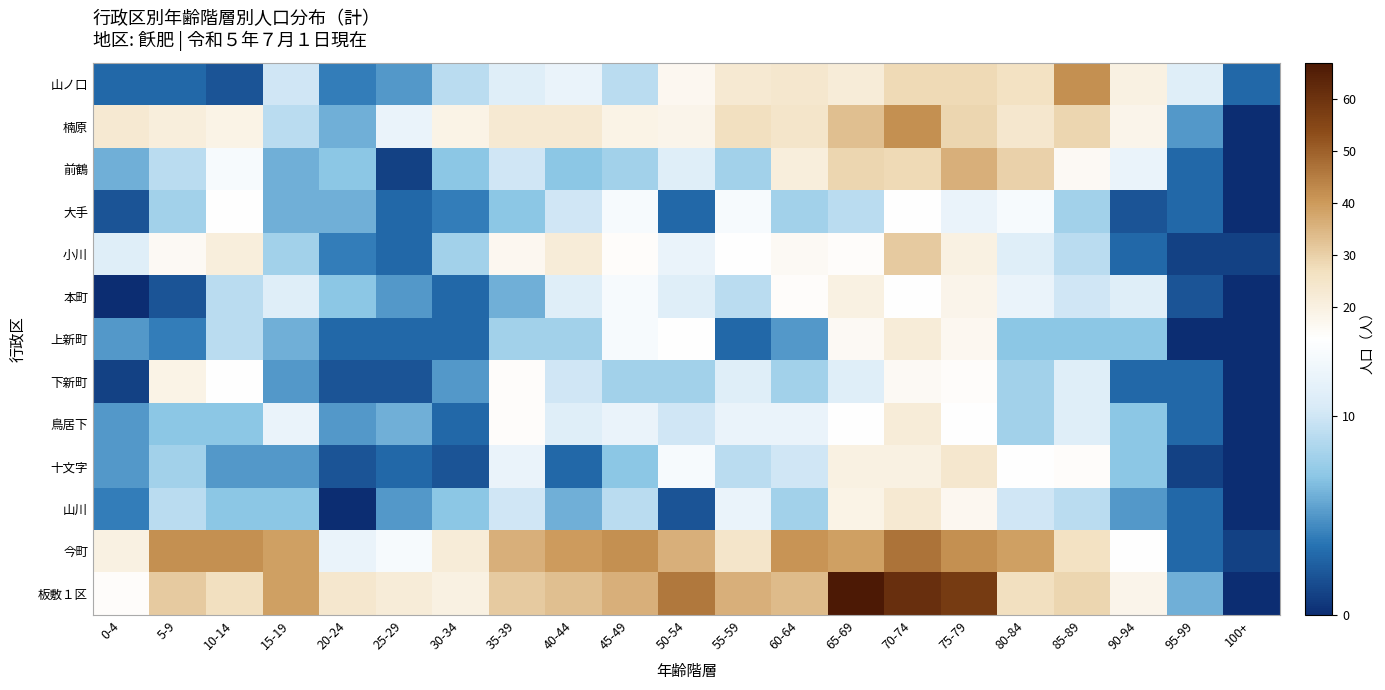

What is the total value across all series at 20-24?

82